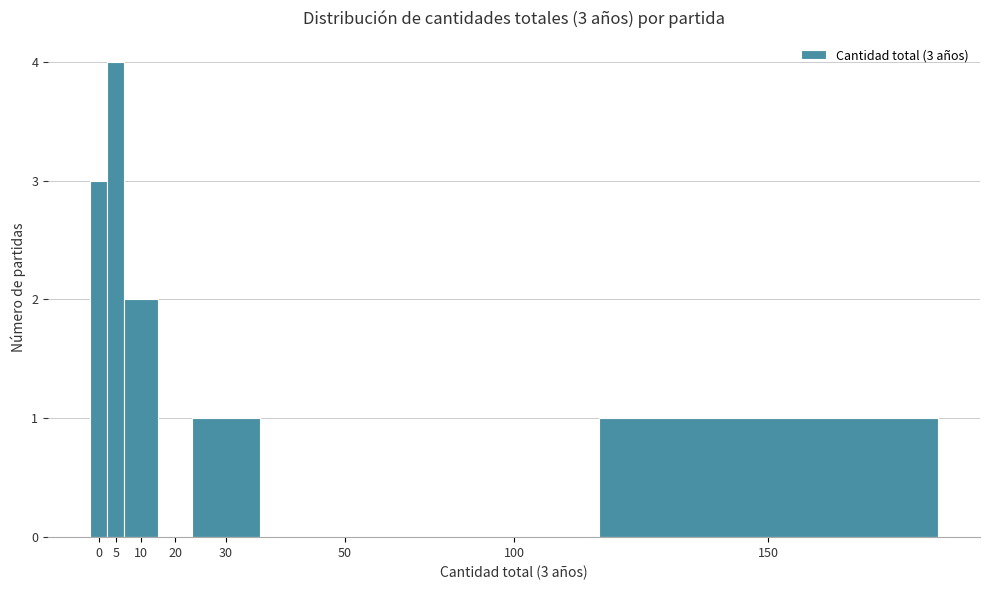

Reading left to right, list all the values displayed in this chart.

0=3	5=4	10=2	20=0	30=1	50=0	100=0	150=1